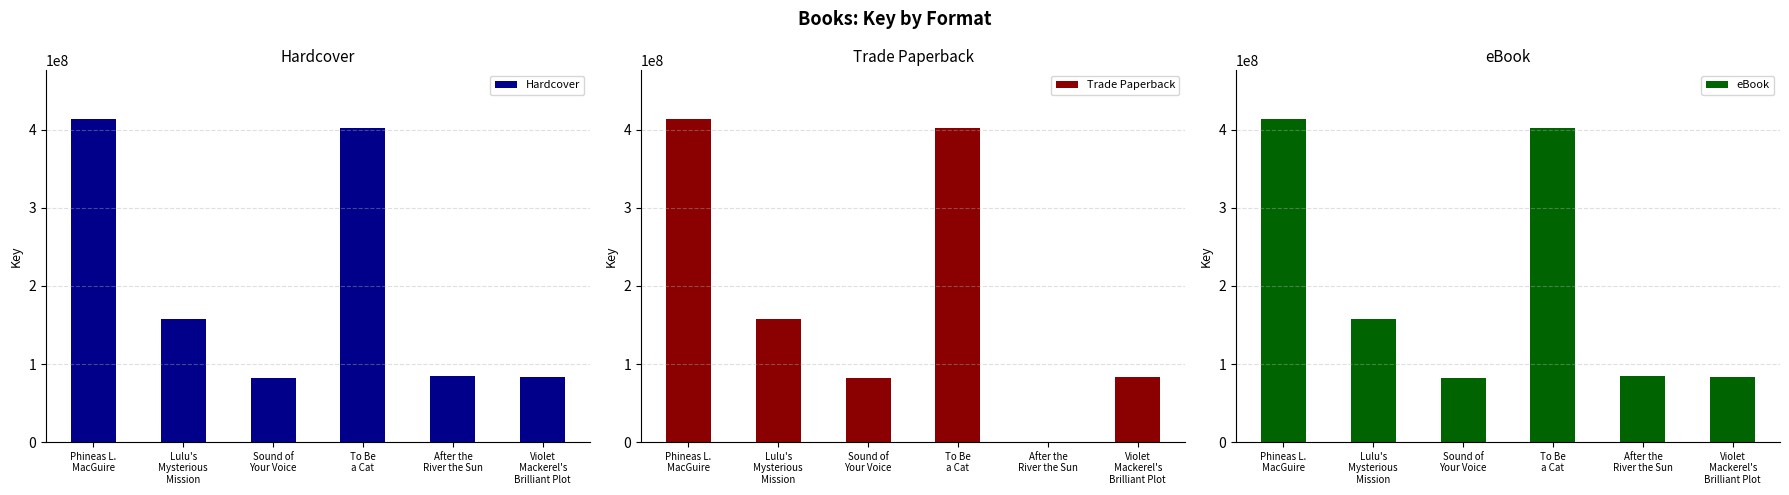

Reading left to right, extract all data points from this chart.

Hardcover: Phineas L.
MacGuire=414217732	Lulu's
Mysterious
Mission=157621282	Sound of
Your Voice=82368253	To Be
a Cat=402654487	After the
River the Sun=84254005	Violet
Mackerel's
Brilliant Plot=83474844
Trade Paperback: Phineas L.
MacGuire=414217732	Lulu's
Mysterious
Mission=157621282	Sound of
Your Voice=82368253	To Be
a Cat=402654487	After the
River the Sun=0	Violet
Mackerel's
Brilliant Plot=83474844
eBook: Phineas L.
MacGuire=414217732	Lulu's
Mysterious
Mission=157621282	Sound of
Your Voice=82368253	To Be
a Cat=402654487	After the
River the Sun=84254005	Violet
Mackerel's
Brilliant Plot=83474844